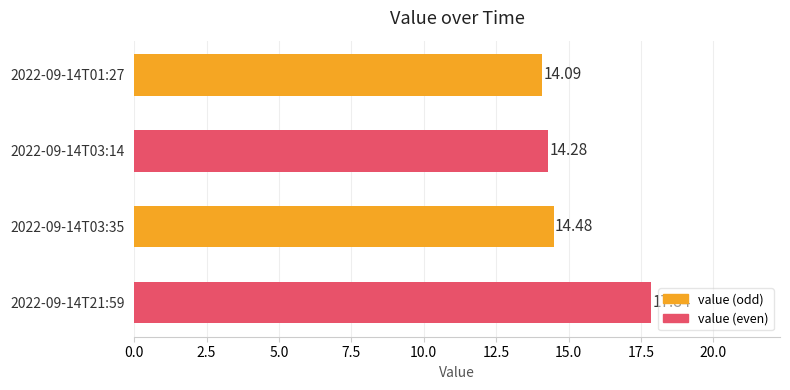

Are the bars horizontal?

Yes